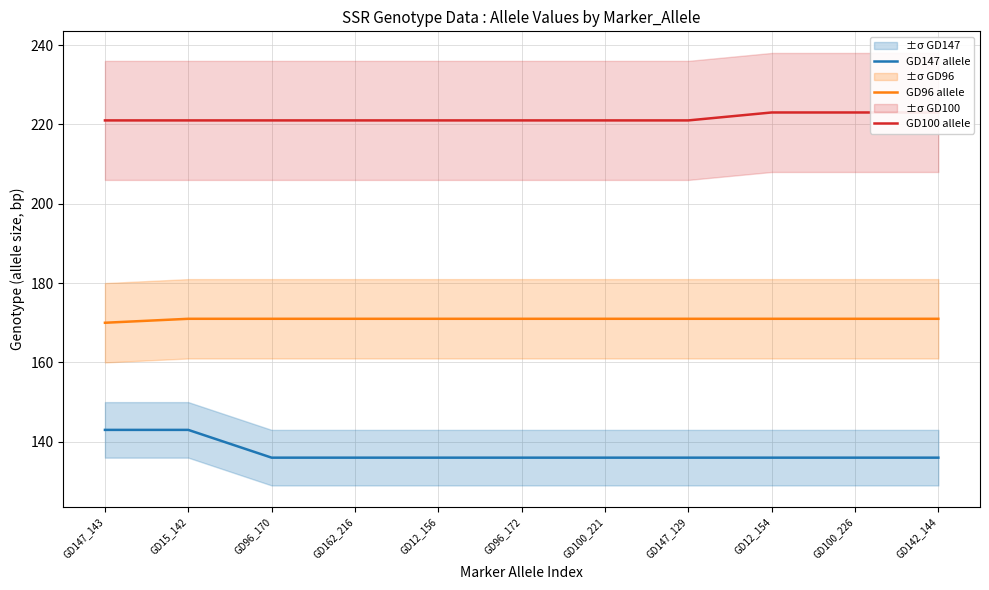

Reading right to left, extract all data points from this chart.

GD147 allele: 136	136	136	136	136	136	136	136	136	143	143
GD96 allele: 171	171	171	171	171	171	171	171	171	171	170
GD100 allele: 223	223	223	221	221	221	221	221	221	221	221